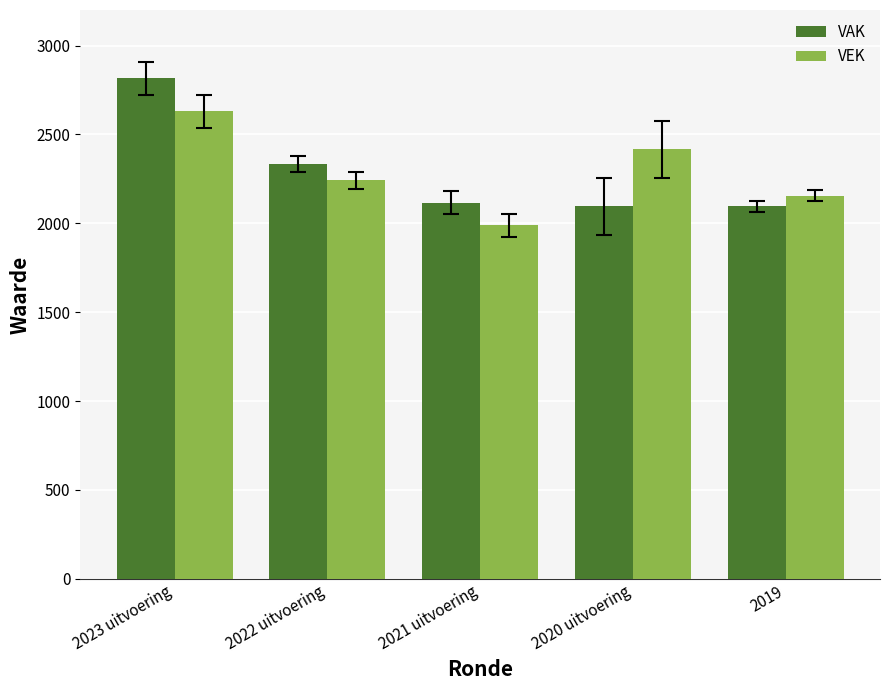

Is it true that VAK equals 1071 at 2019?

False